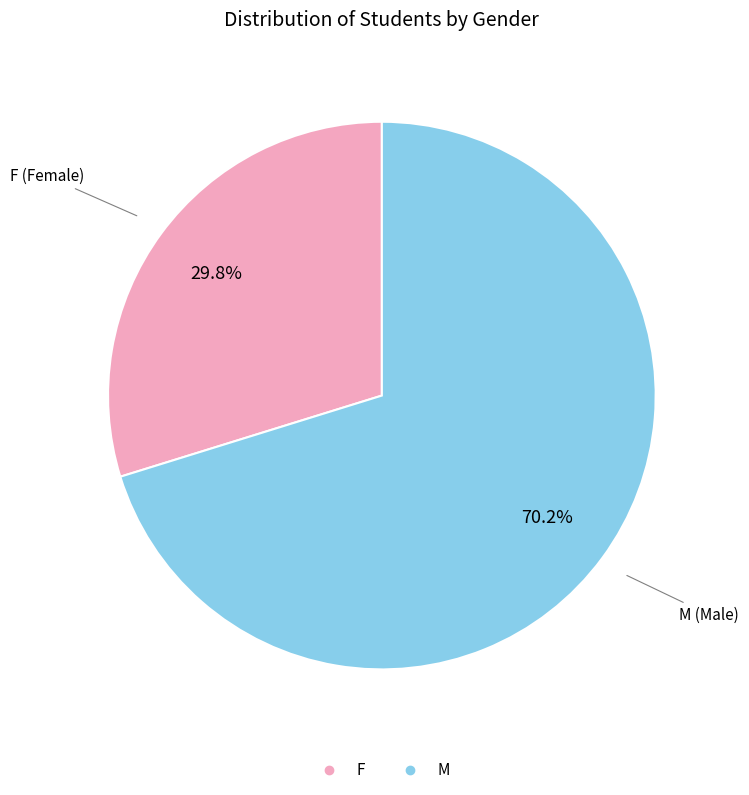

Does any single category account for the majority?

Yes